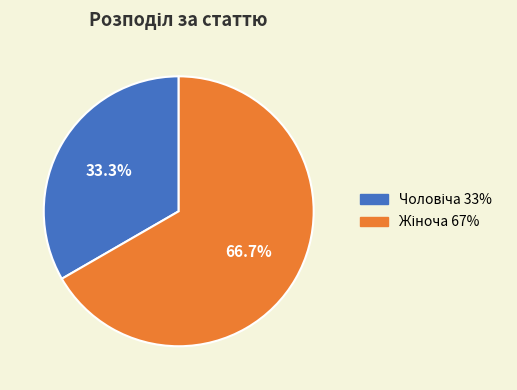

Is there any slice that represents more than half of the pie?

Yes